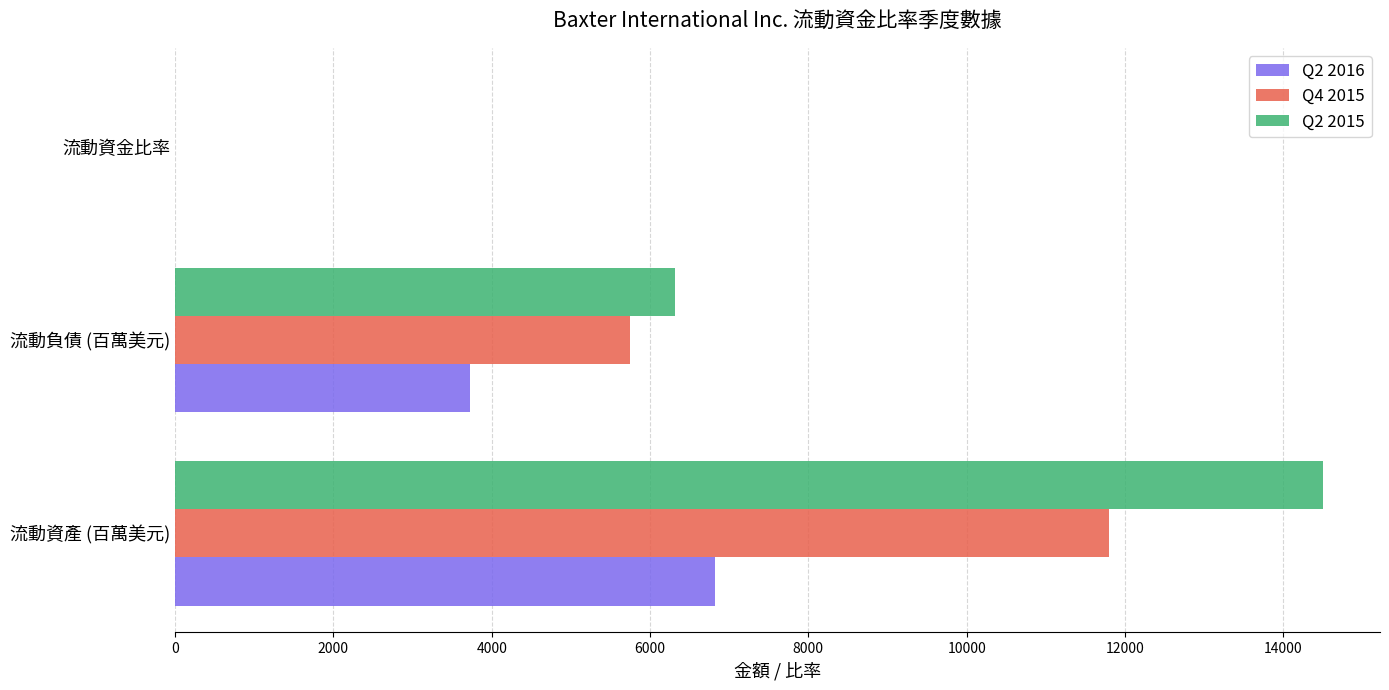

What is the sum of all Q2 2015 values?

20811.3